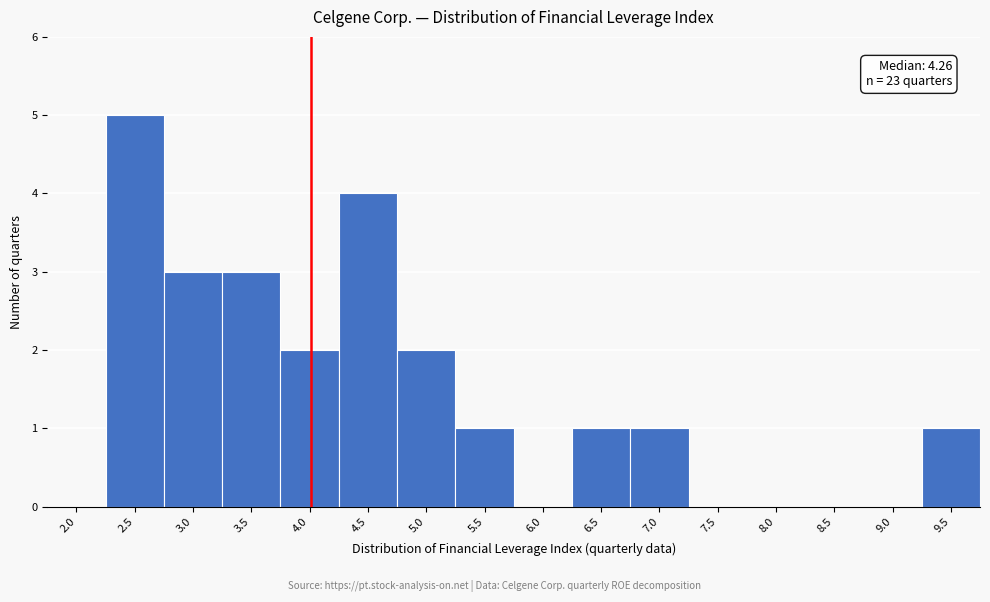

Reading right to left, transcribe all the data shown in this chart.

9.5=1	9.0=0	8.5=0	8.0=0	7.5=0	7.0=1	6.5=1	6.0=0	5.5=1	5.0=2	4.5=4	4.0=2	3.5=3	3.0=3	2.5=5	2.0=0